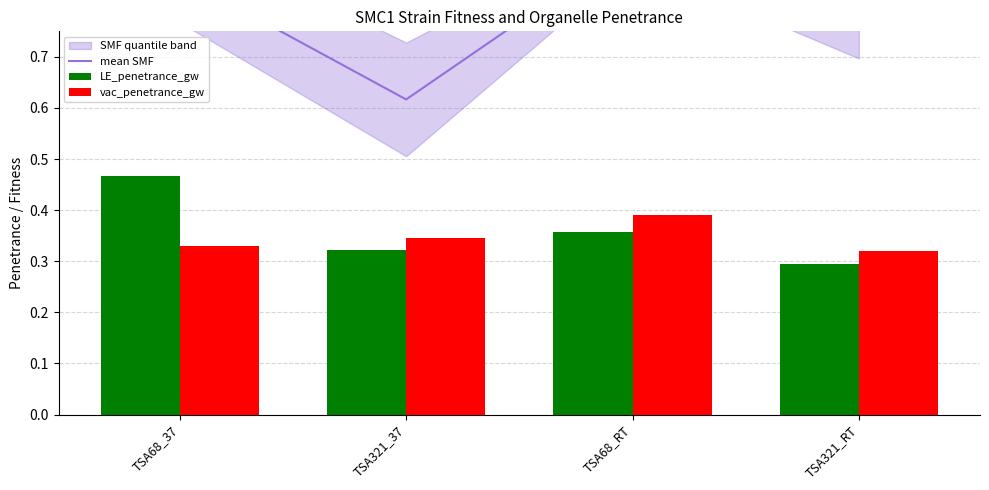

True or false: LE_penetrance_gw has a value of 0.5 at TSA321_37.

False